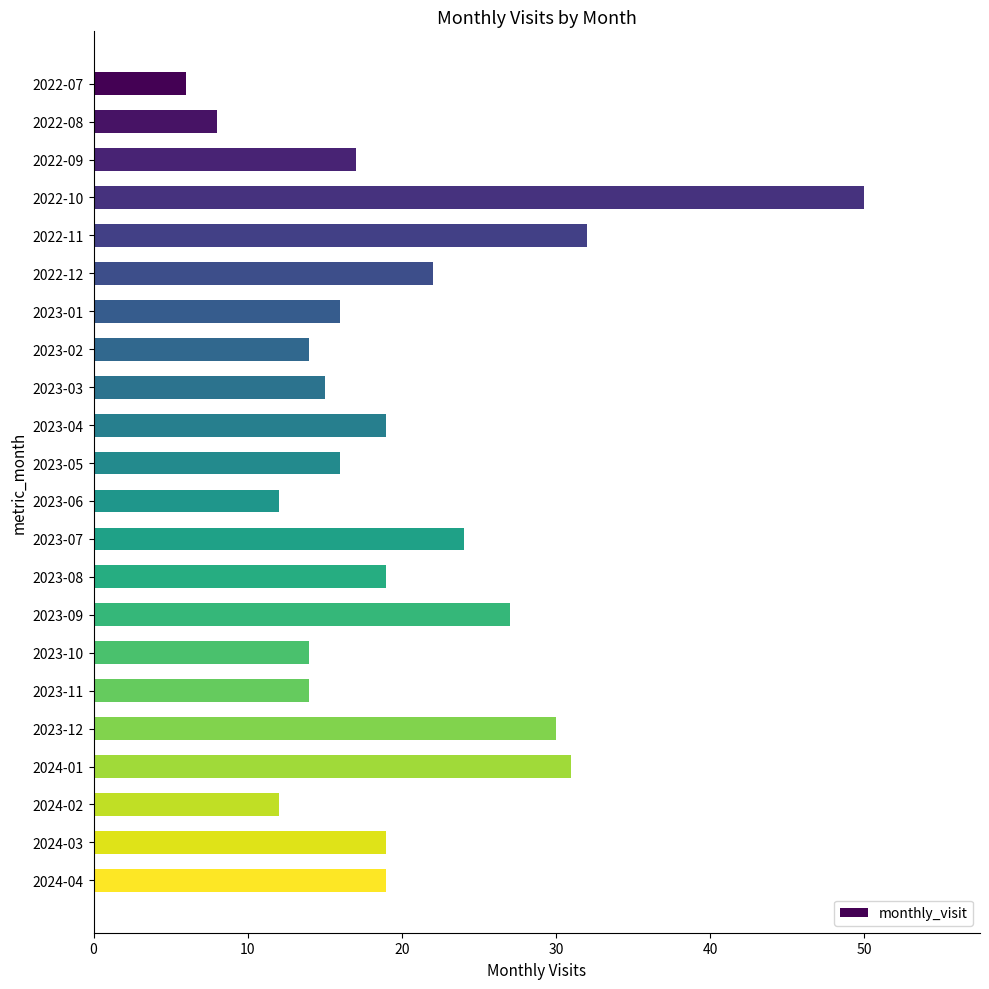

What is the value of the 13th bar from the top?

24